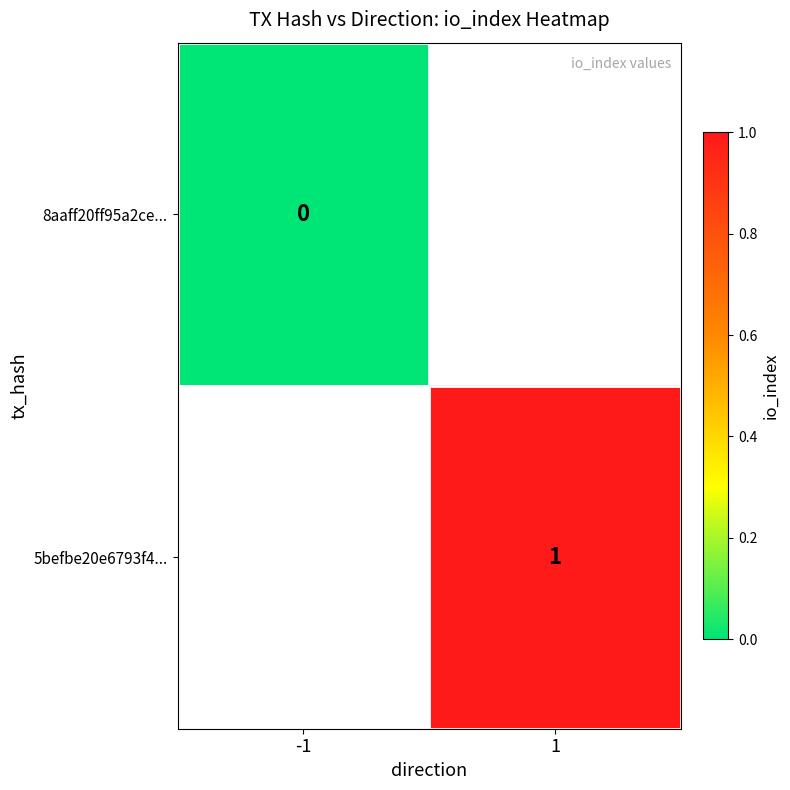

The value of 5befbe20e6793f4... at 1 is 1. True or false?

True